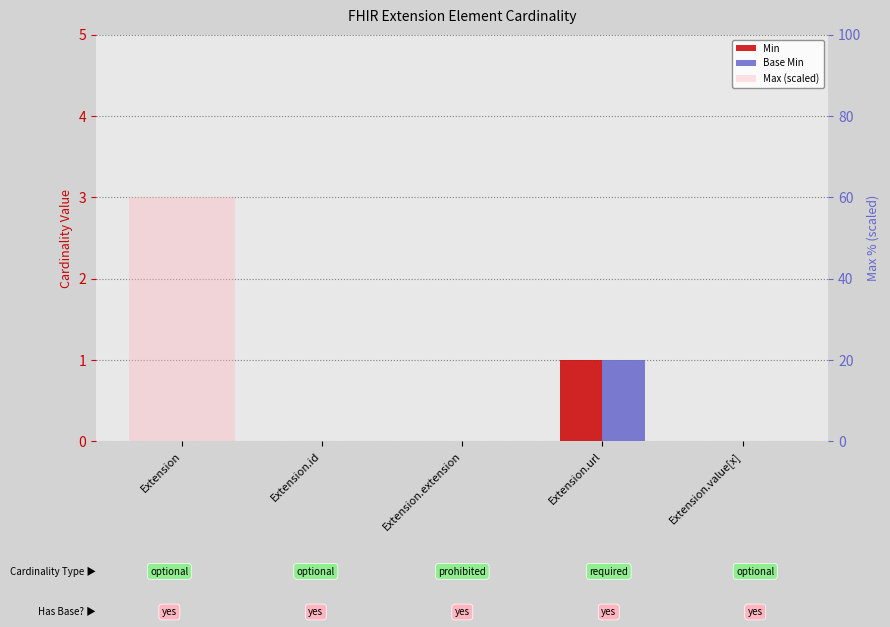

Rank the series at Extension from highest to lowest value.

Max (scaled), Min, Base Min